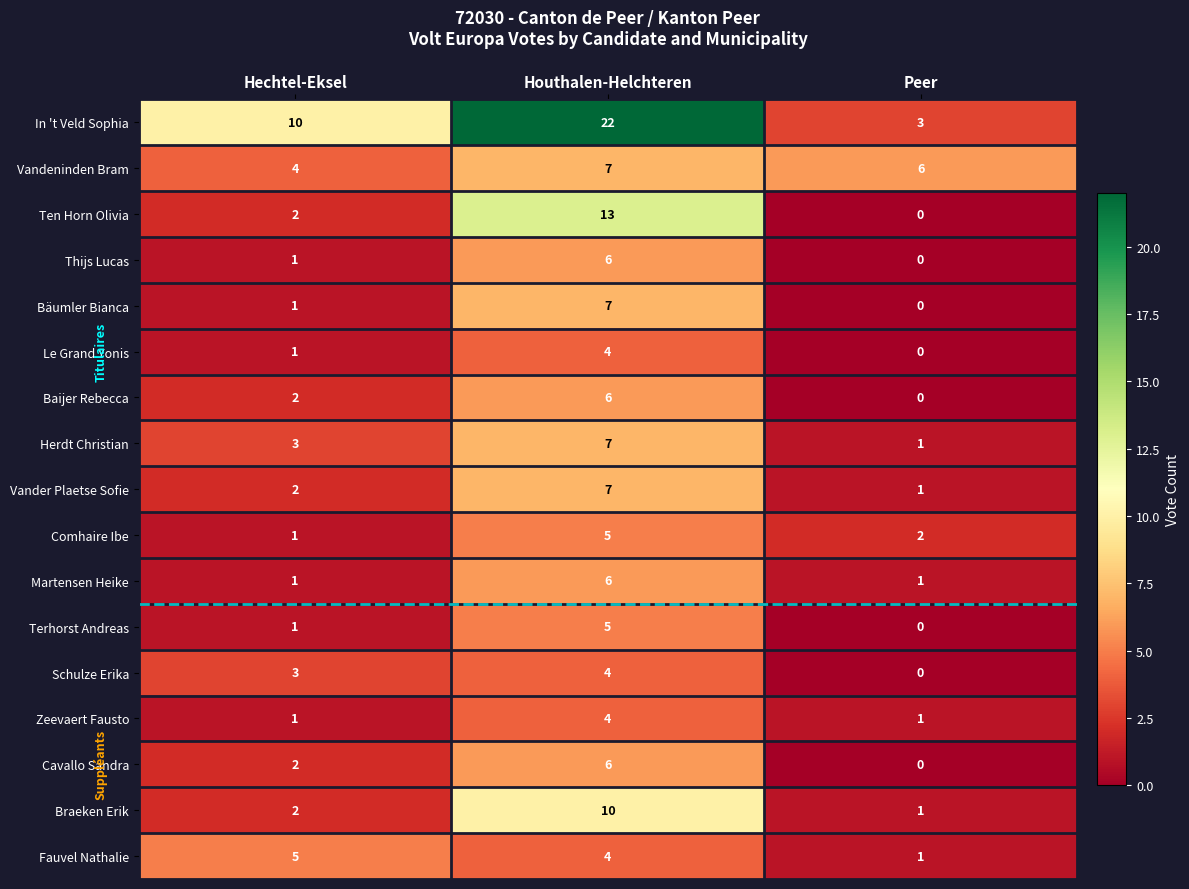

How many data points does each series have?

3